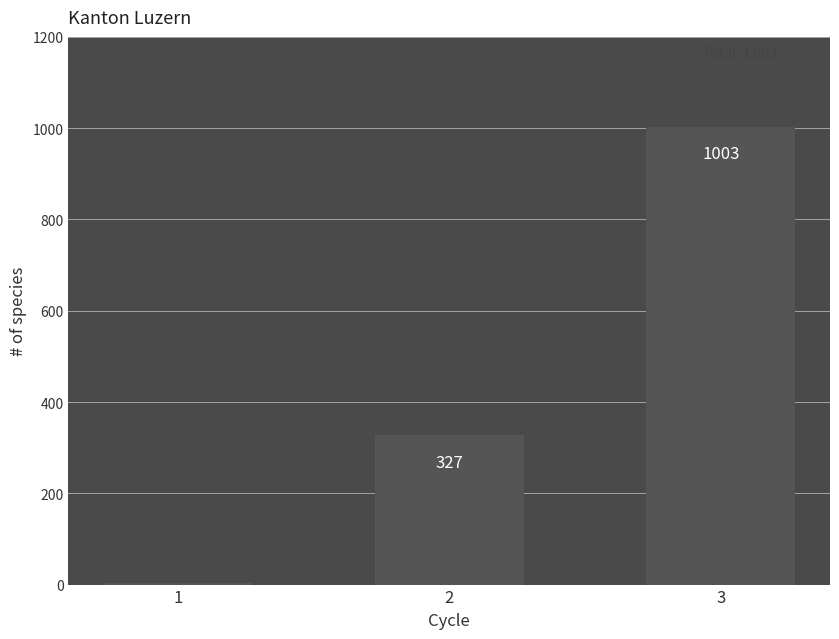

Which has a higher value, 2 or 3?

3